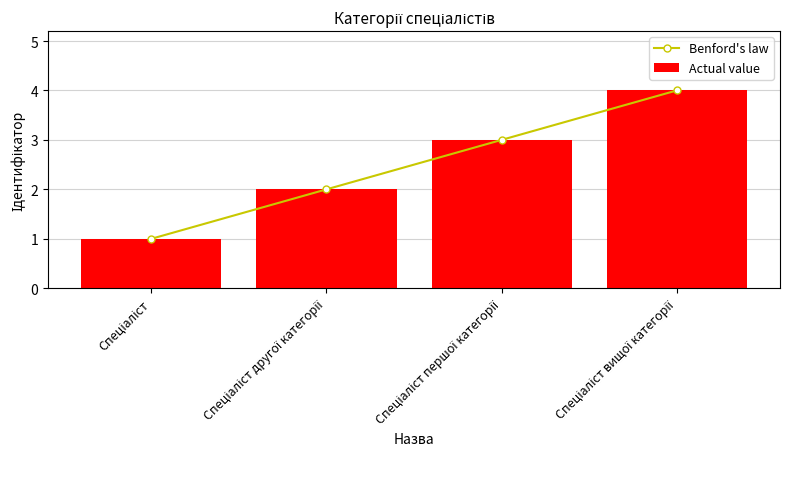

What is the difference between the Benford's law values at Спеціаліст вищої категорії and Спеціаліст?

3